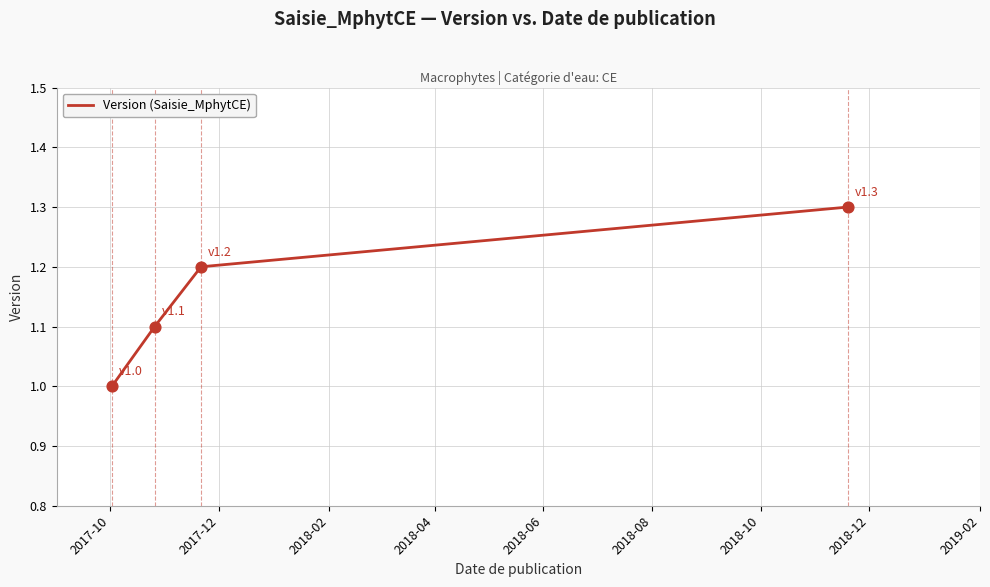

What is the maximum value shown in the chart?

1.3